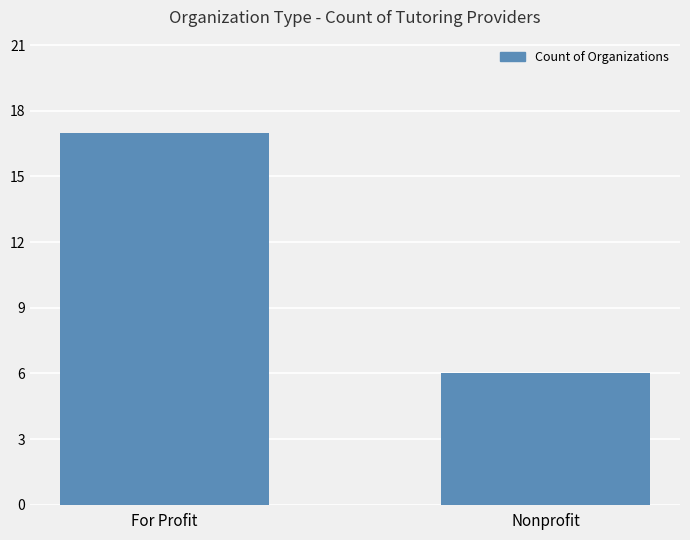

What is the label of the 2nd bar from the left?

Nonprofit